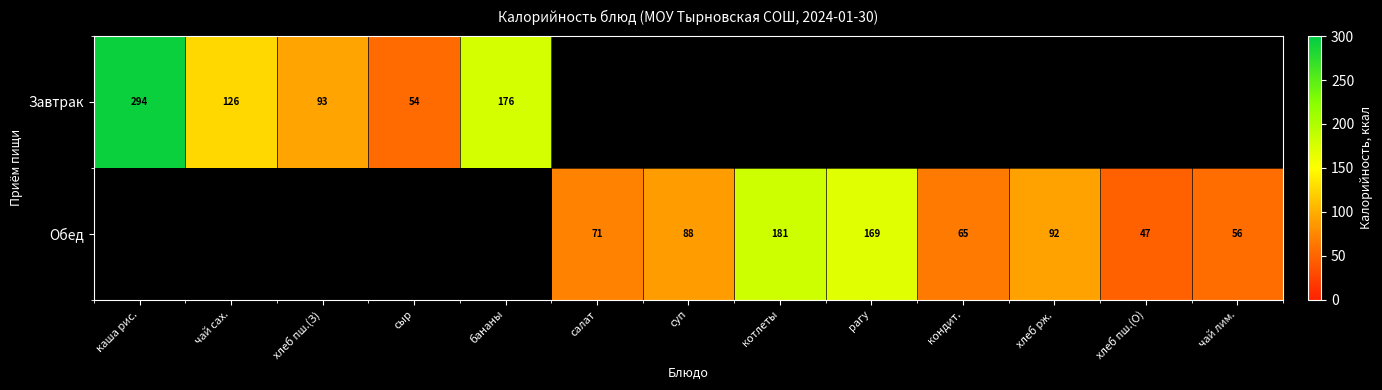

How many categories are shown in the chart?

13